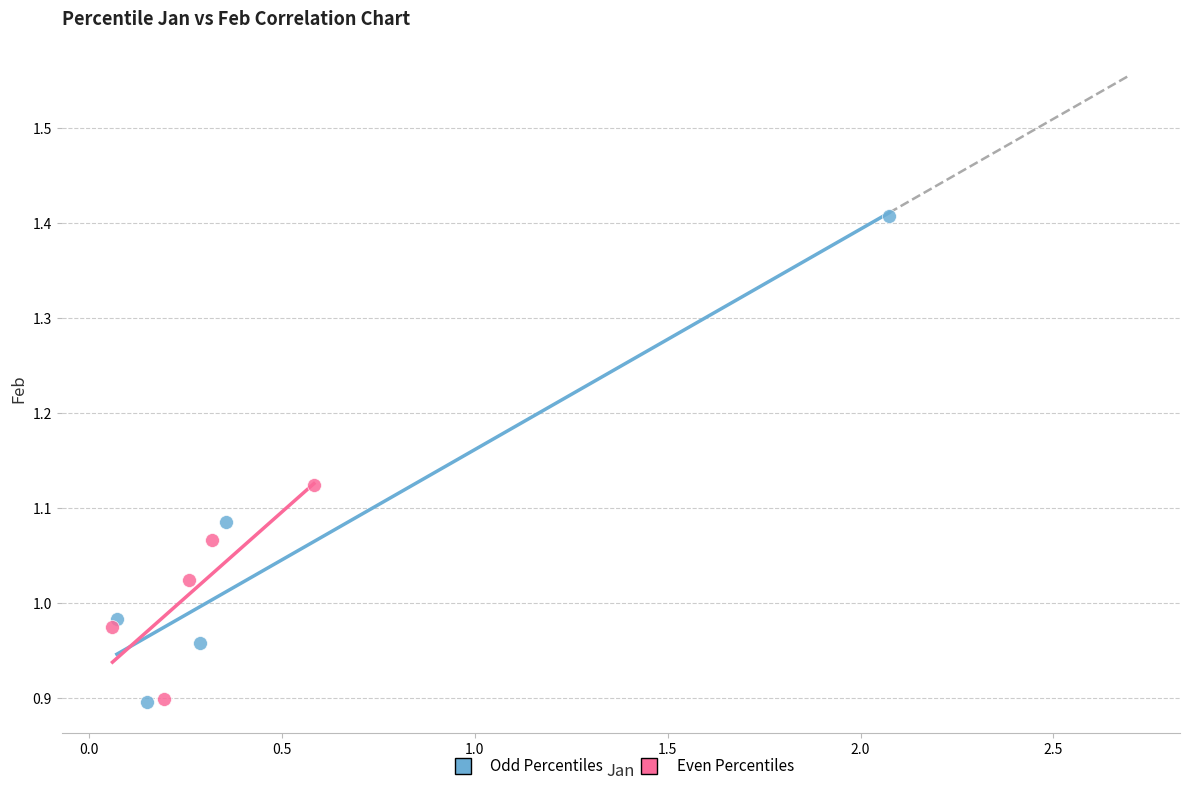

Which series reaches the maximum Y coordinate?

Odd Percentiles